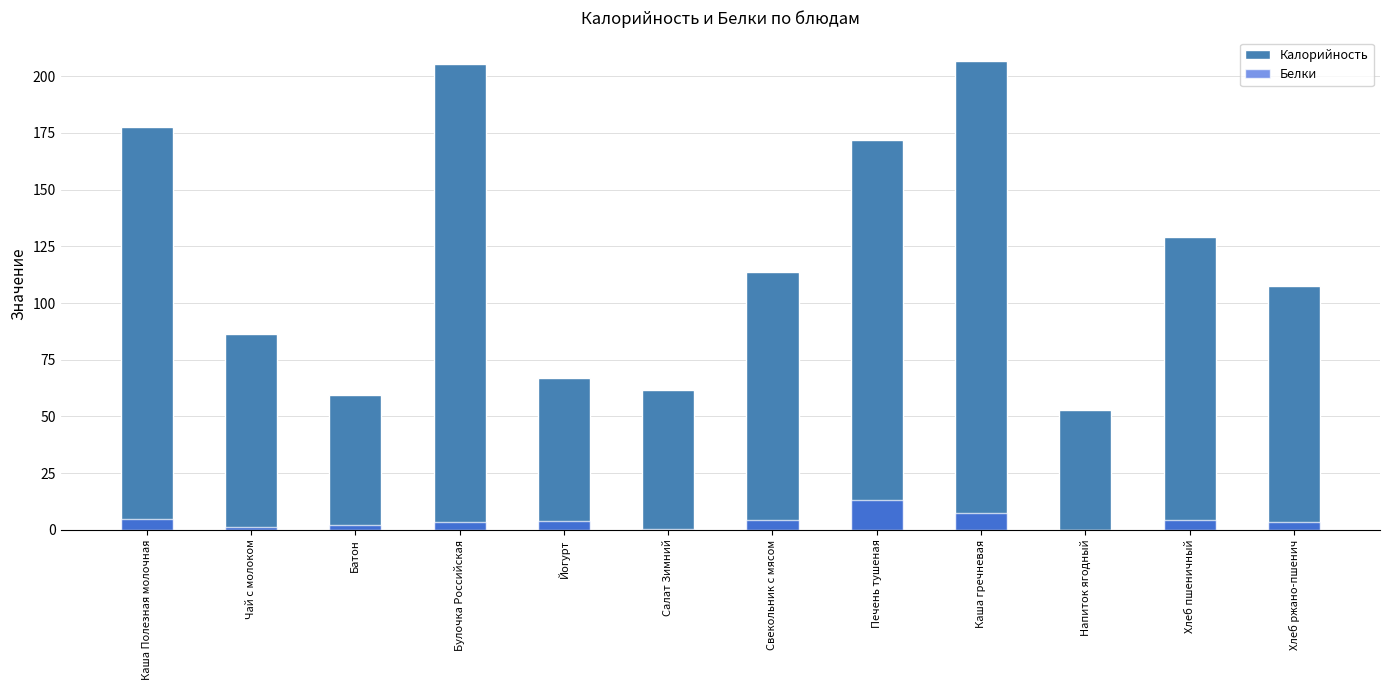

What is the label of the 8th bar from the left?

Печень тушеная